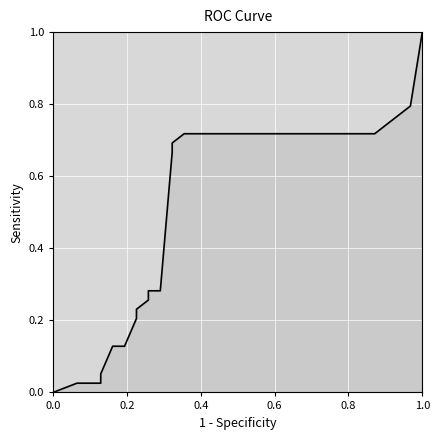

How many values are above zero?

27